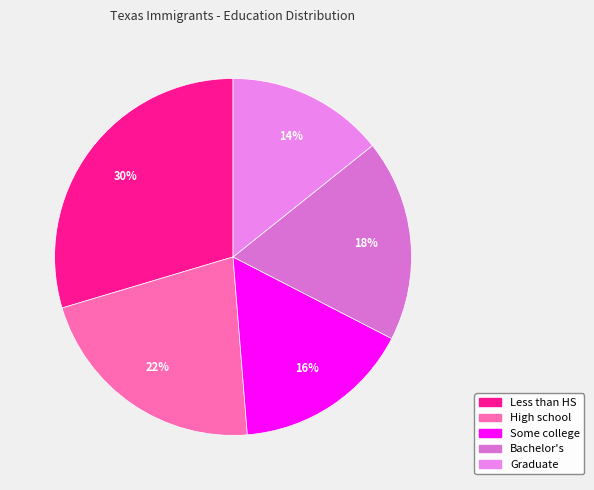

Is there any slice that represents more than half of the pie?

No